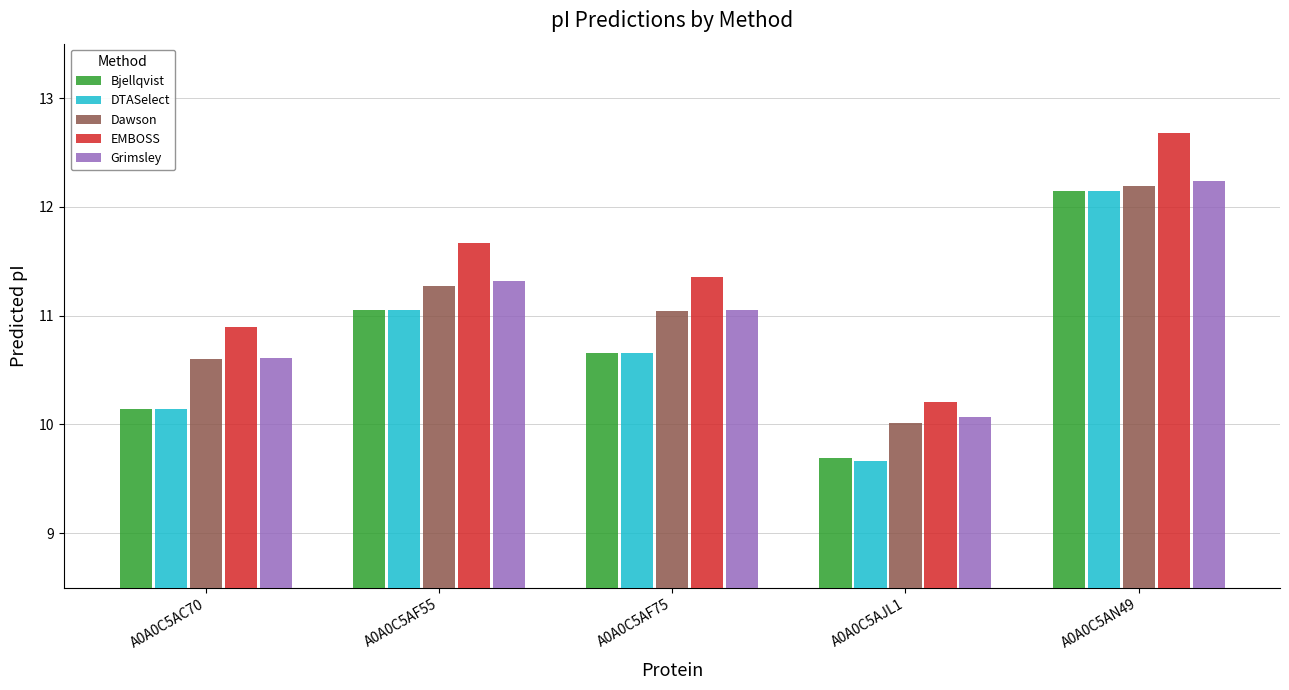

What position from the left is A0A0C5AJL1?

4